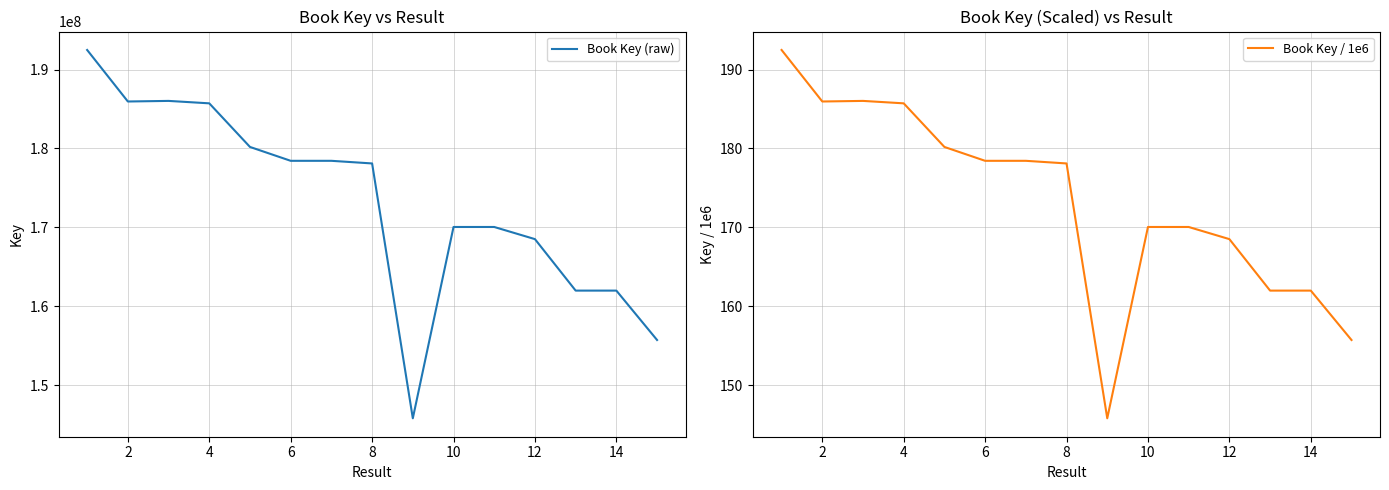

At how many categories does at least one series exceed 35929681?

15